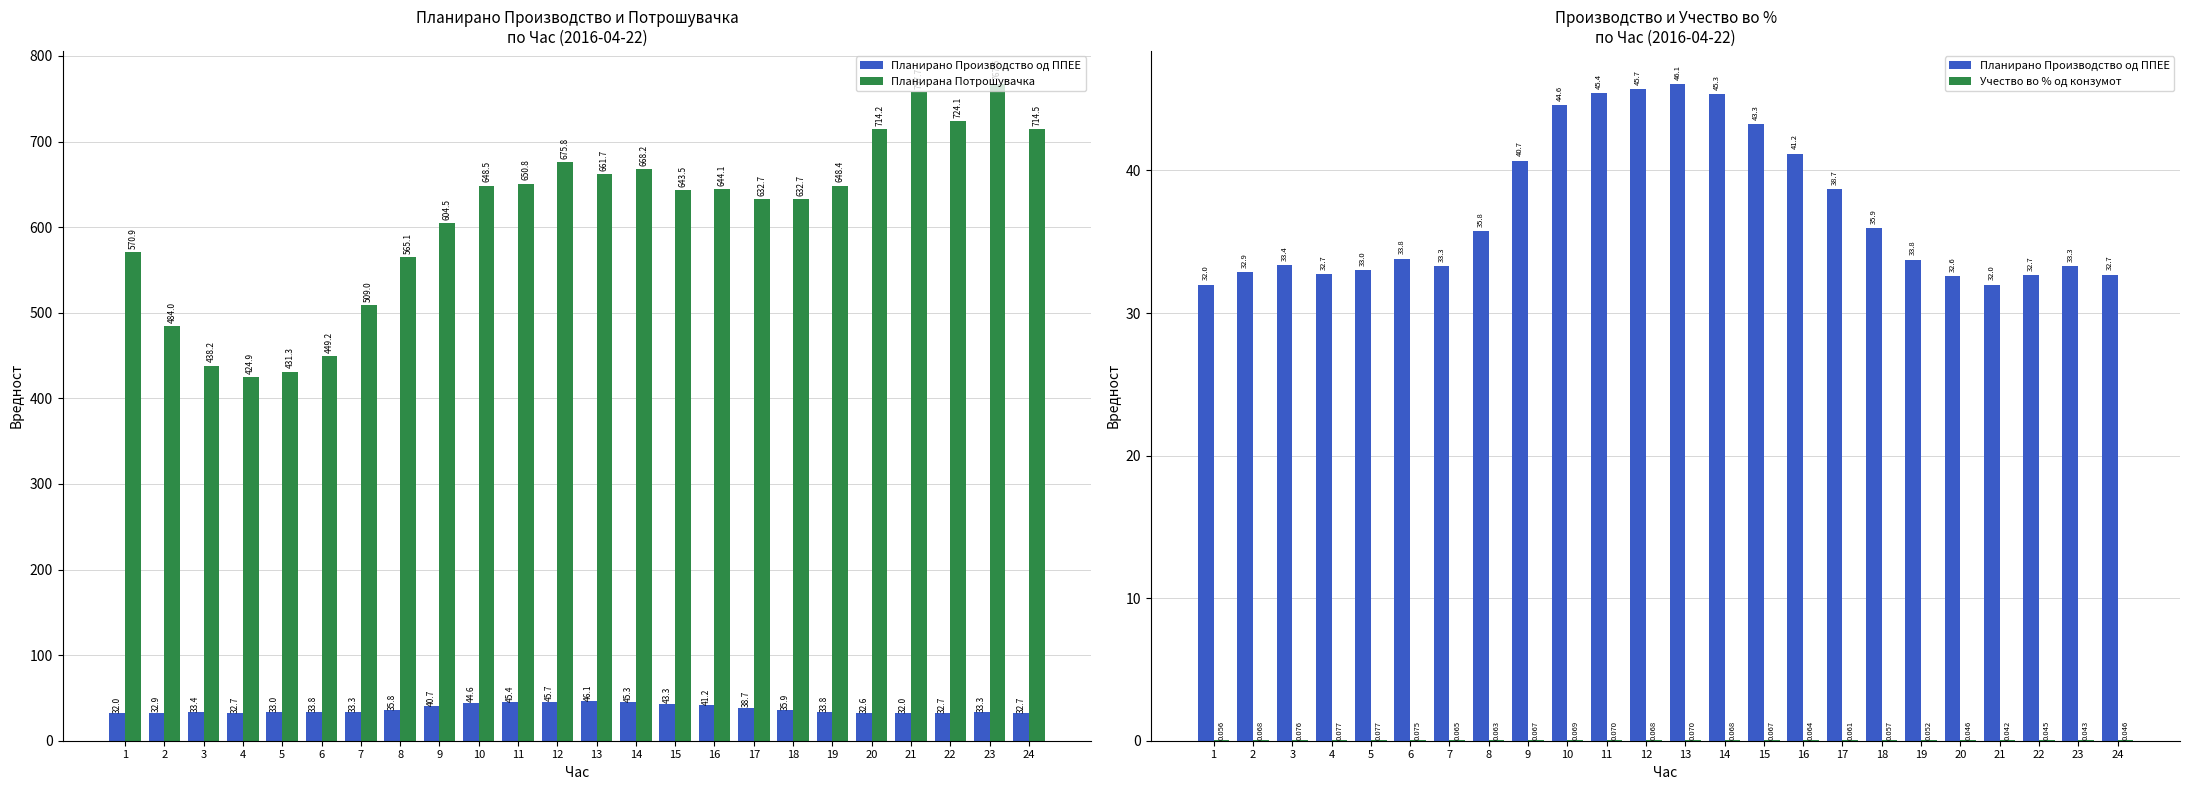

How many data points in Планирана Потрошувачка are above 644?

12